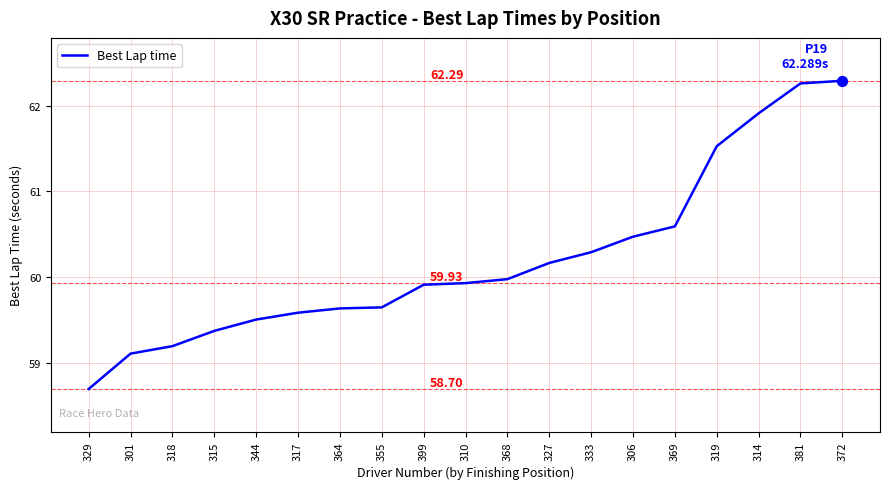

What is the ratio of the value at 329 to the value at 306?

1.0